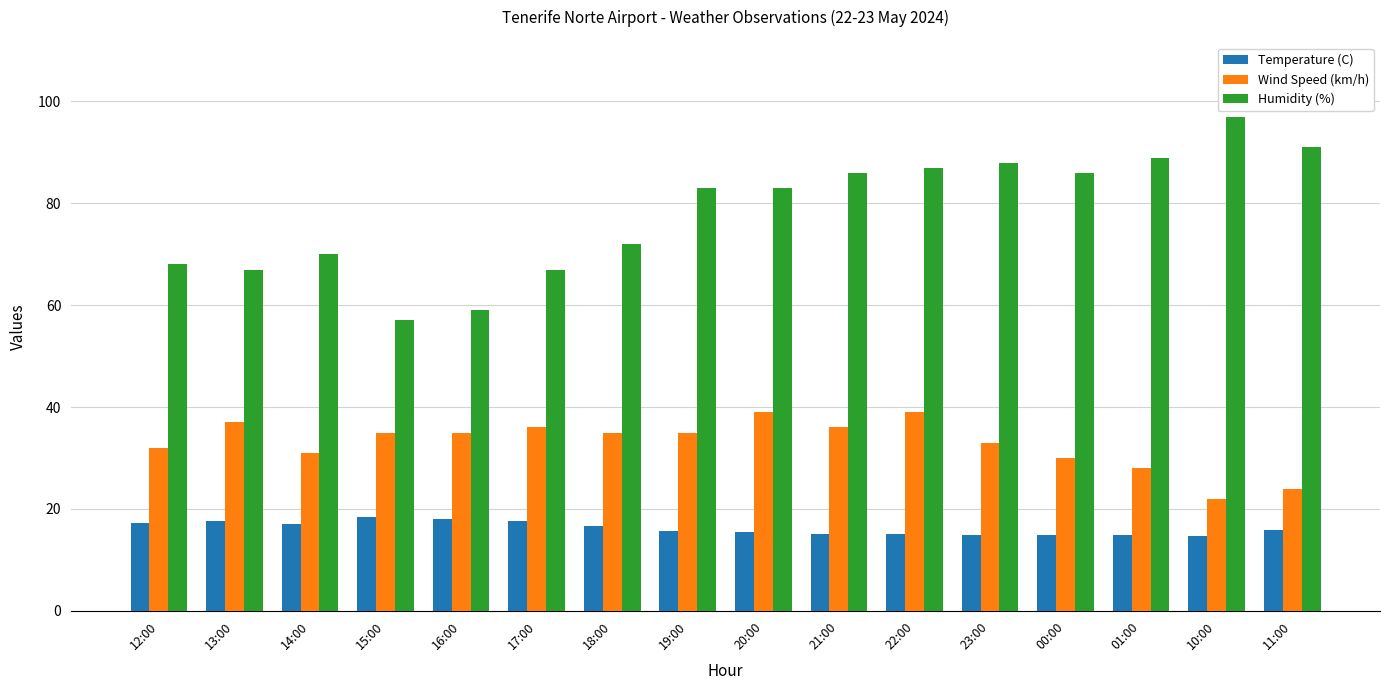

Rank the series by their maximum value, from lowest to highest.

Temperature (C), Wind Speed (km/h), Humidity (%)